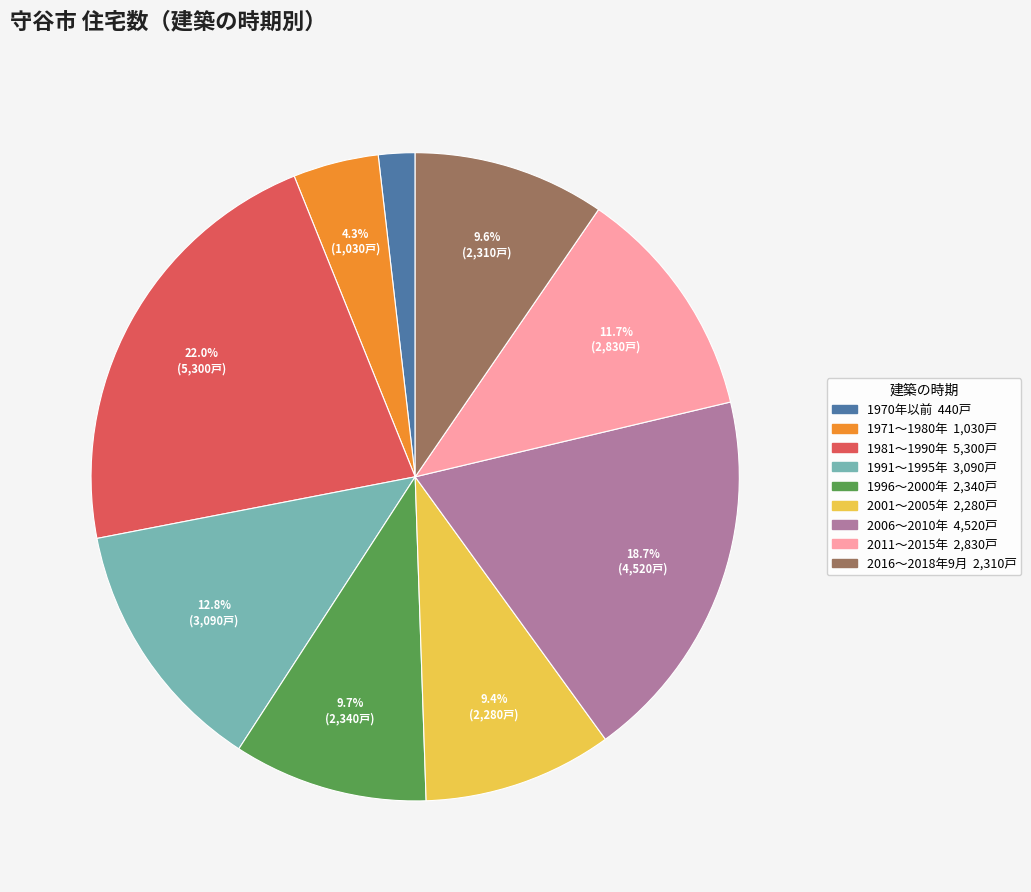

How many slices are in this pie chart?

9